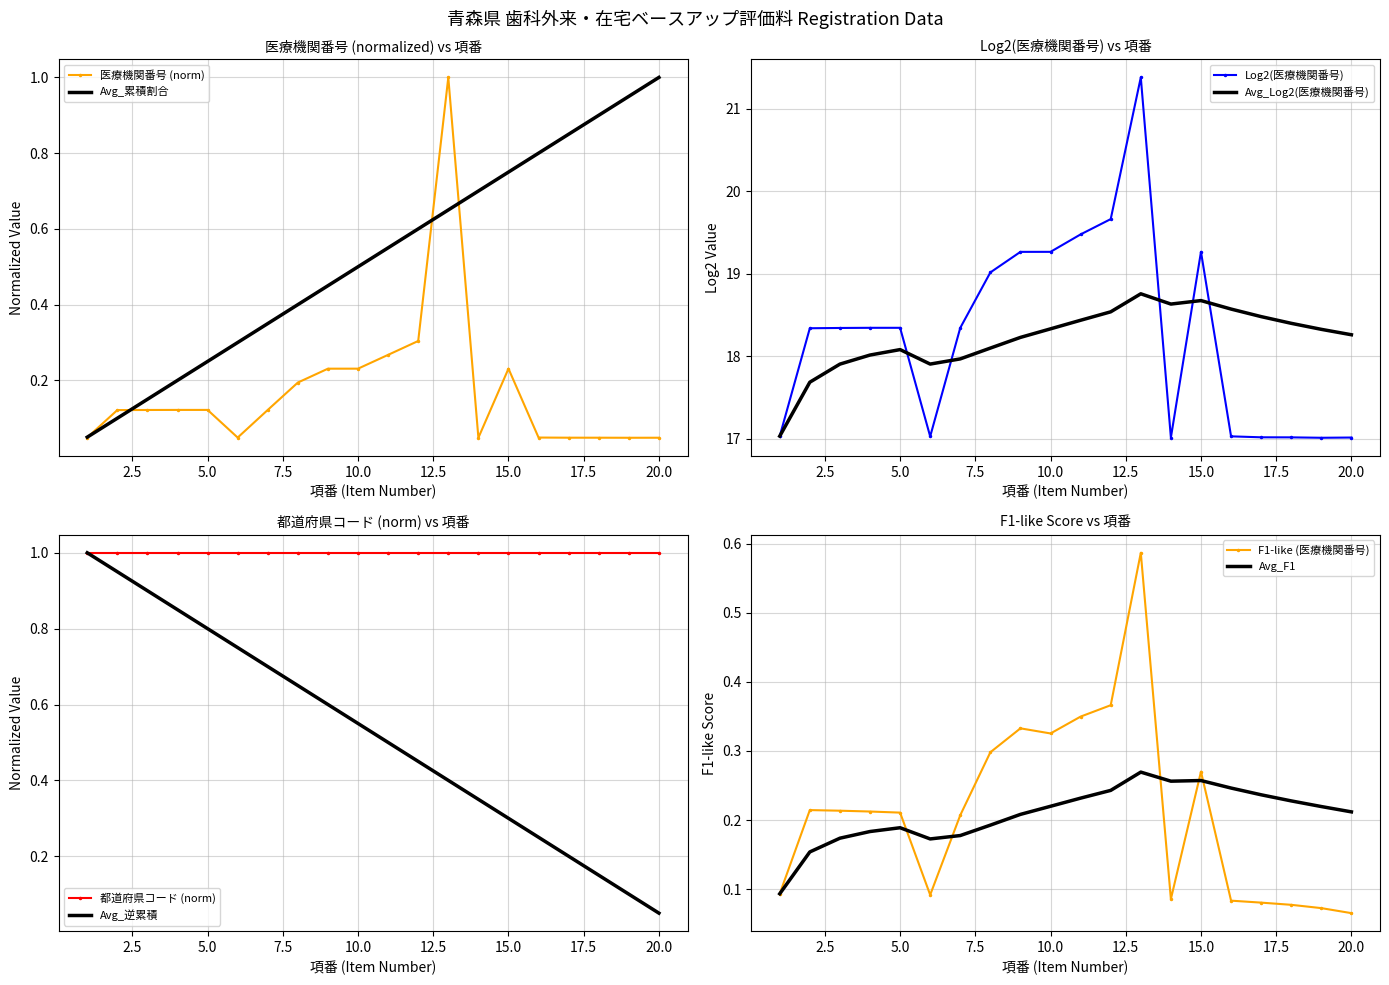

What is the highest value of the 医療機関番号 series?

1.0